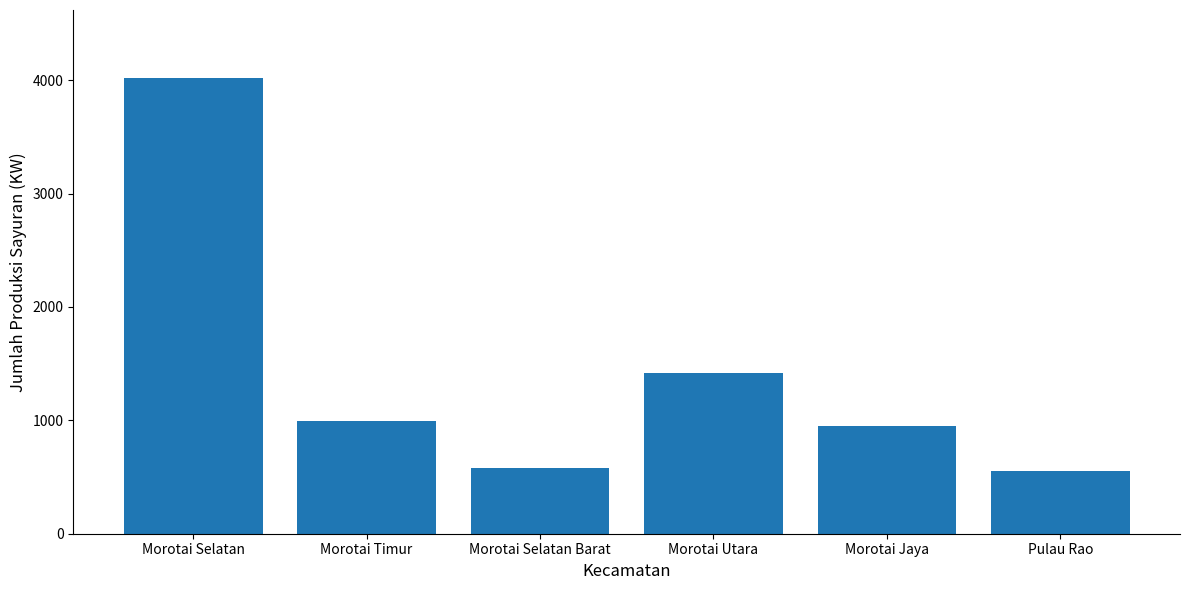

What is the maximum value shown in the chart?

4016